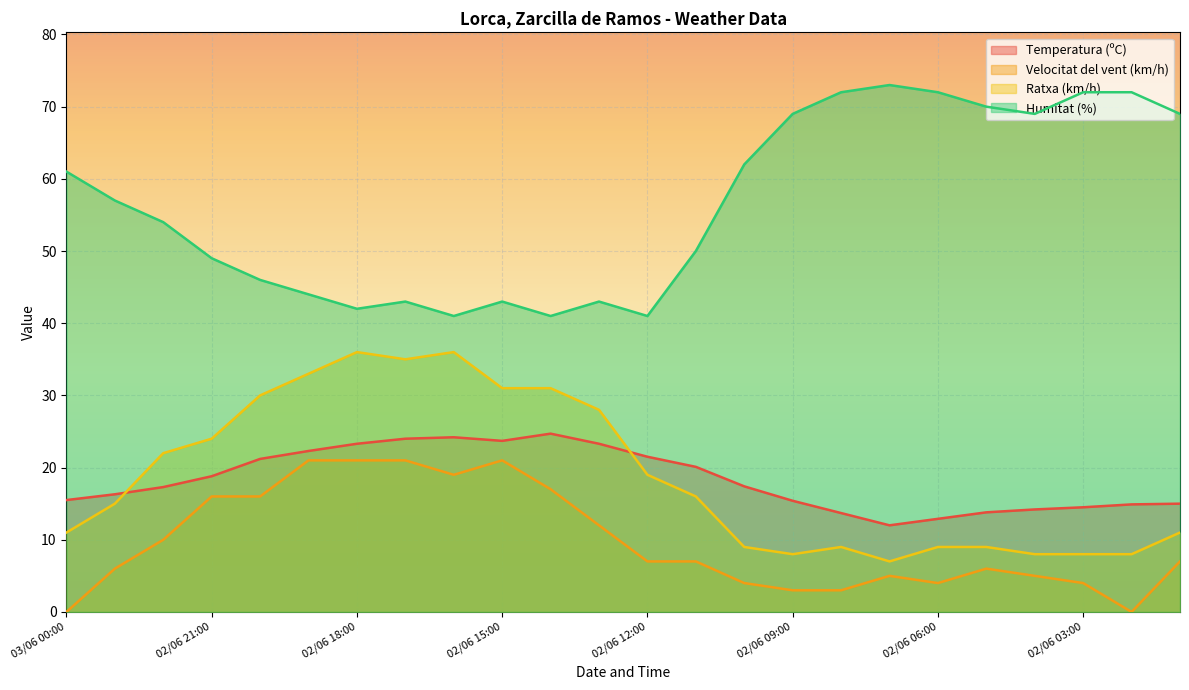

Where does the Ratxa (km/h) series first go above 16?

02/06 22:00